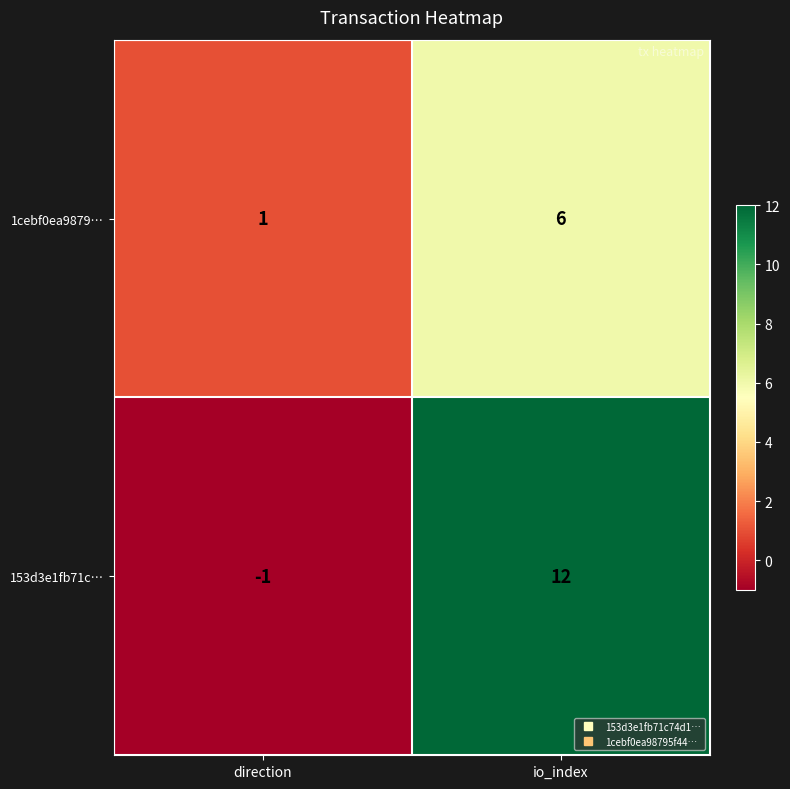

What is the total value across all series at io_index?

18